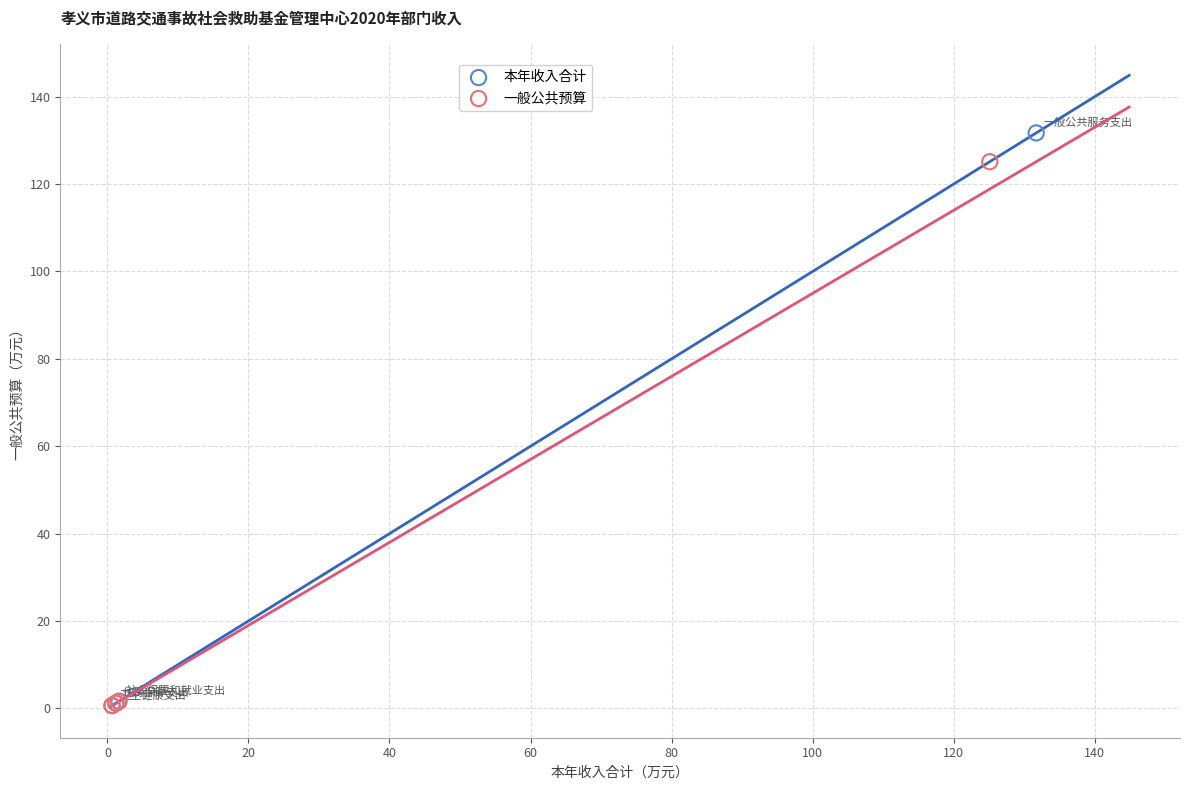

Which series has the widest spread of Y values?

本年收入合计